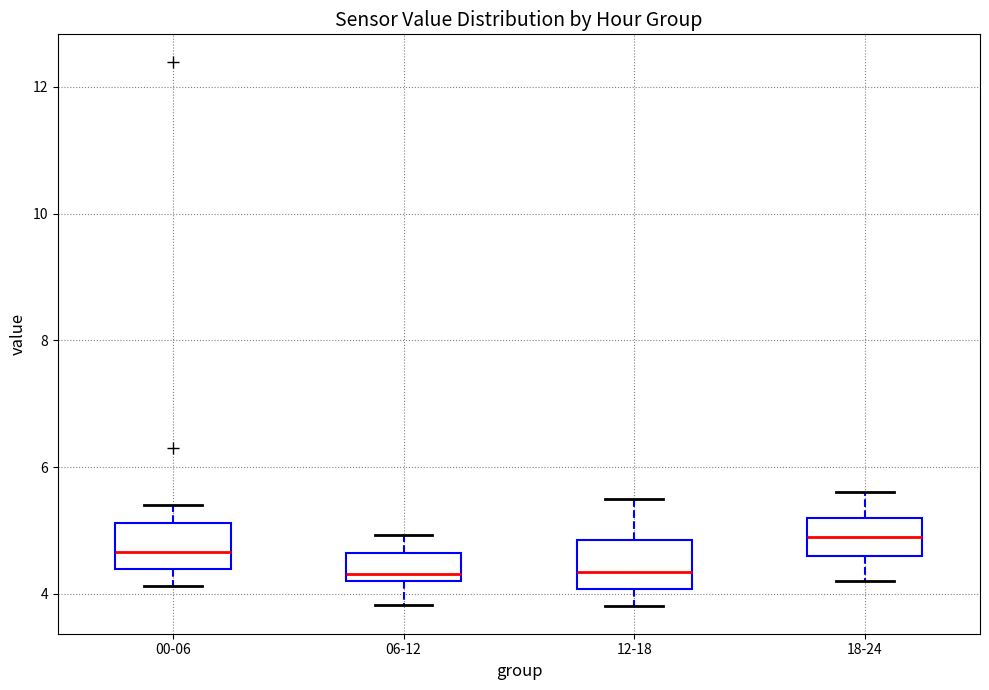

Where is the lower edge of the box for 12-18 on the y-axis? The values are not printed on the chart, so give them approximately, as read against the axis.

4.0